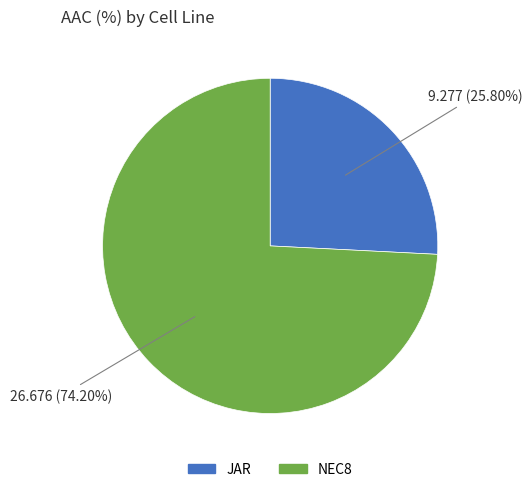

How many slices are in this pie chart?

2